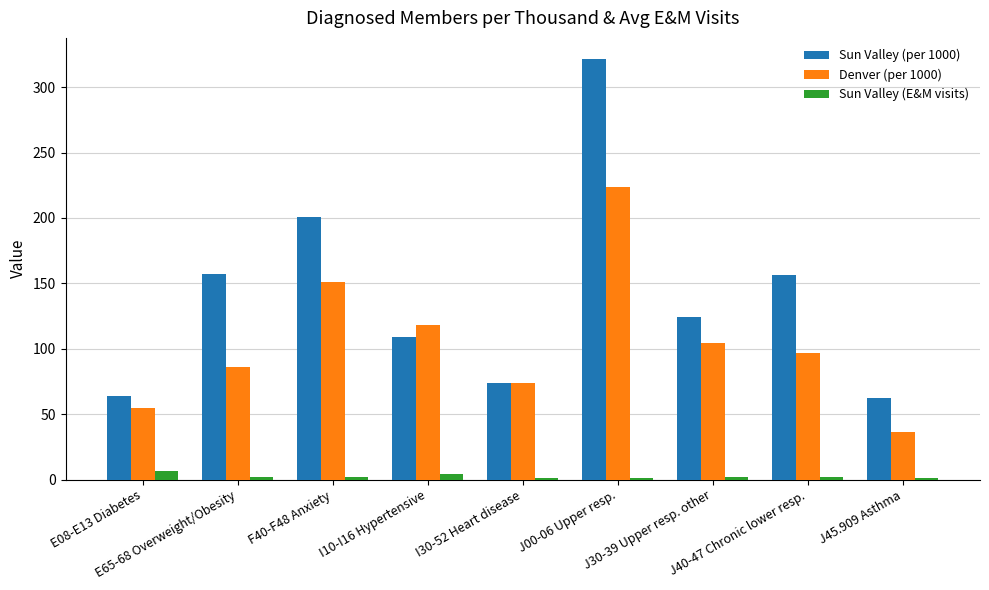

At how many categories does at least one series exceed 52?

9